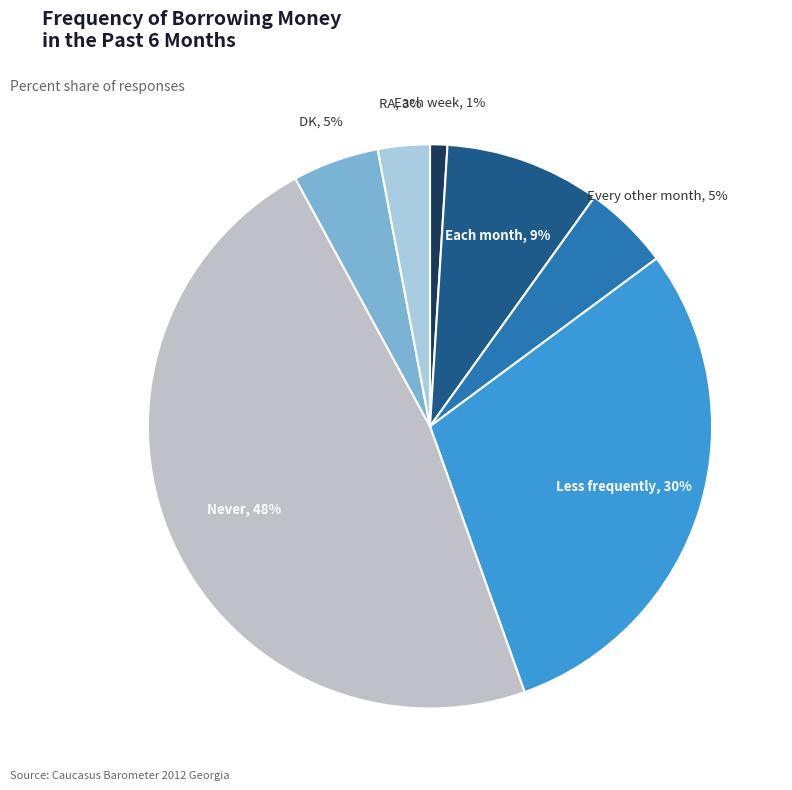

How many segments does this pie chart have?

7